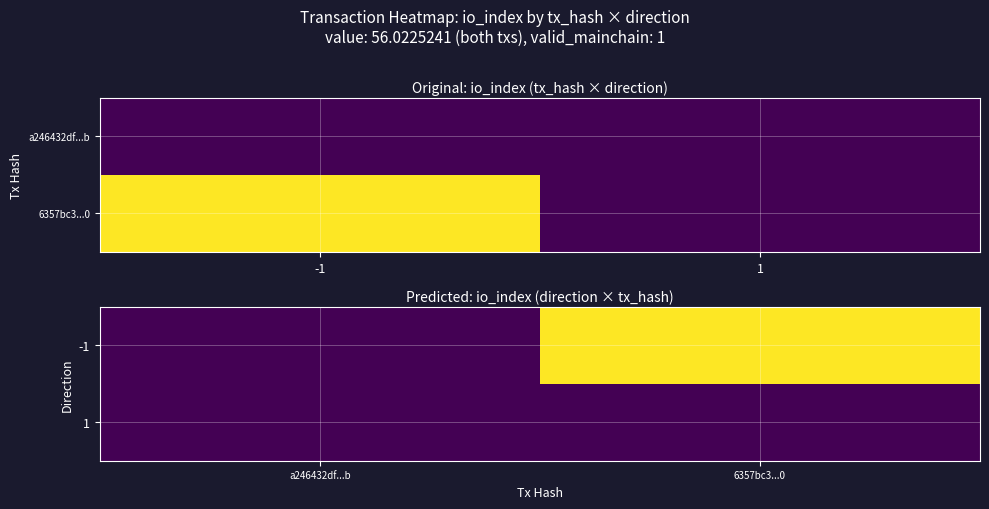

Is it true that 1 equals 0 at 6357bc3...0?

True